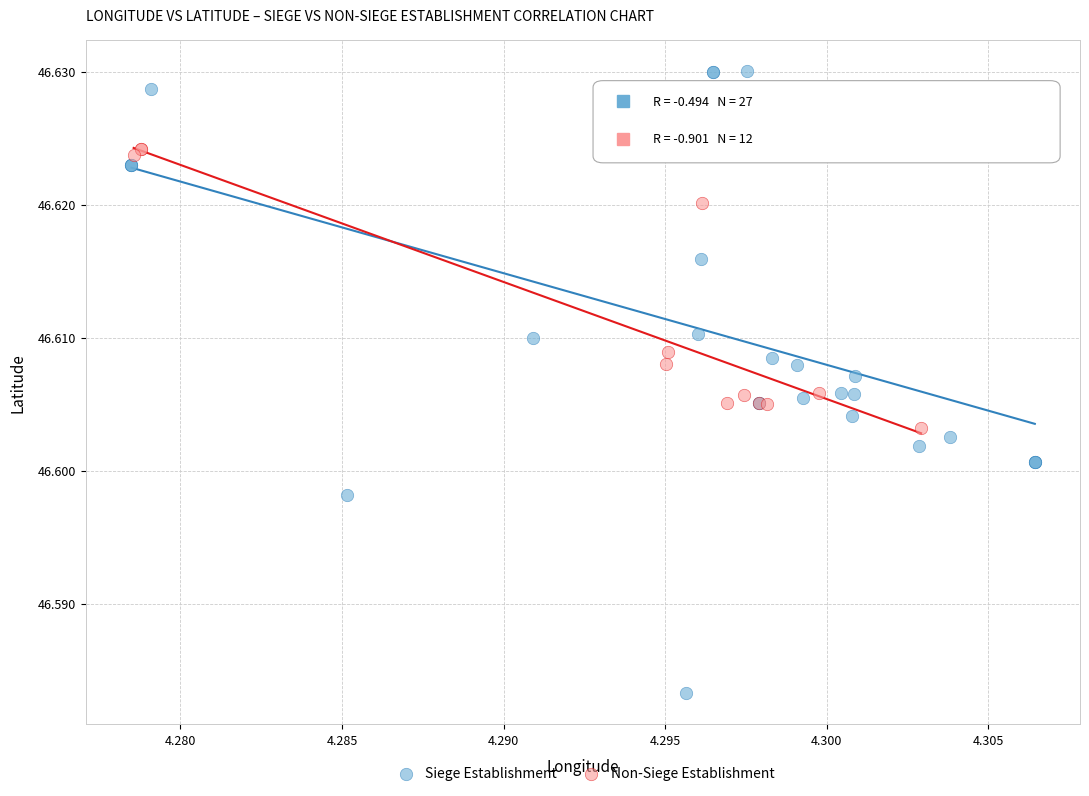

Which series reaches the maximum Y coordinate?

Siege Establishment